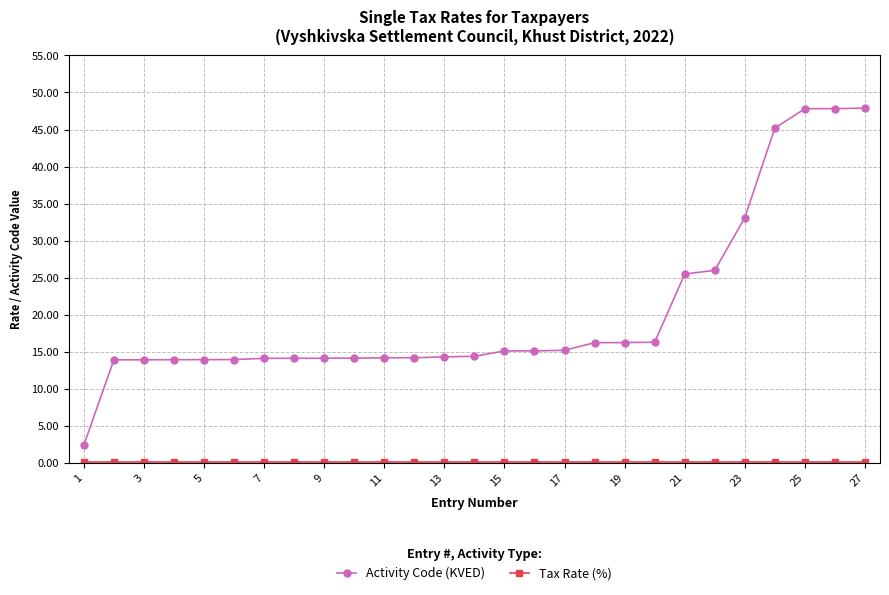

What is the maximum value for Activity Code (KVED)?

47.9